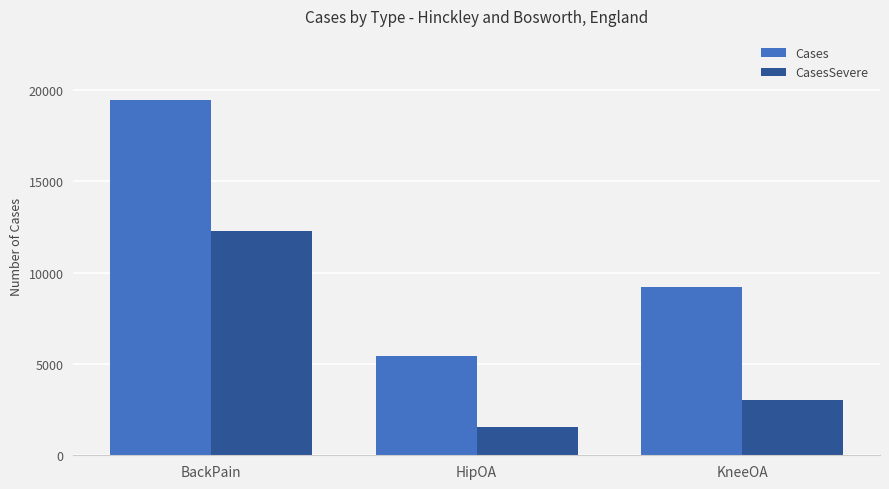

What is the total value across all series at KneeOA?

12231